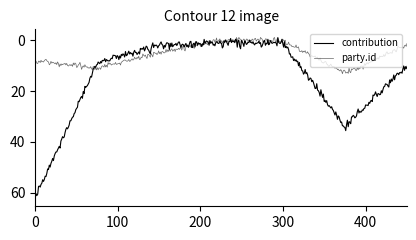

Is this an area chart (filled region under the line)?

No